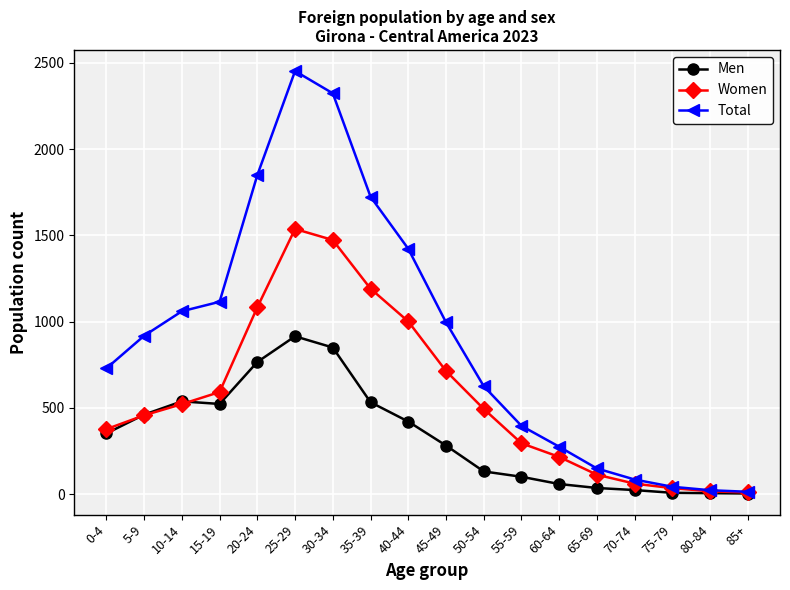

What are all the series names shown in the legend?

Men, Women, Total